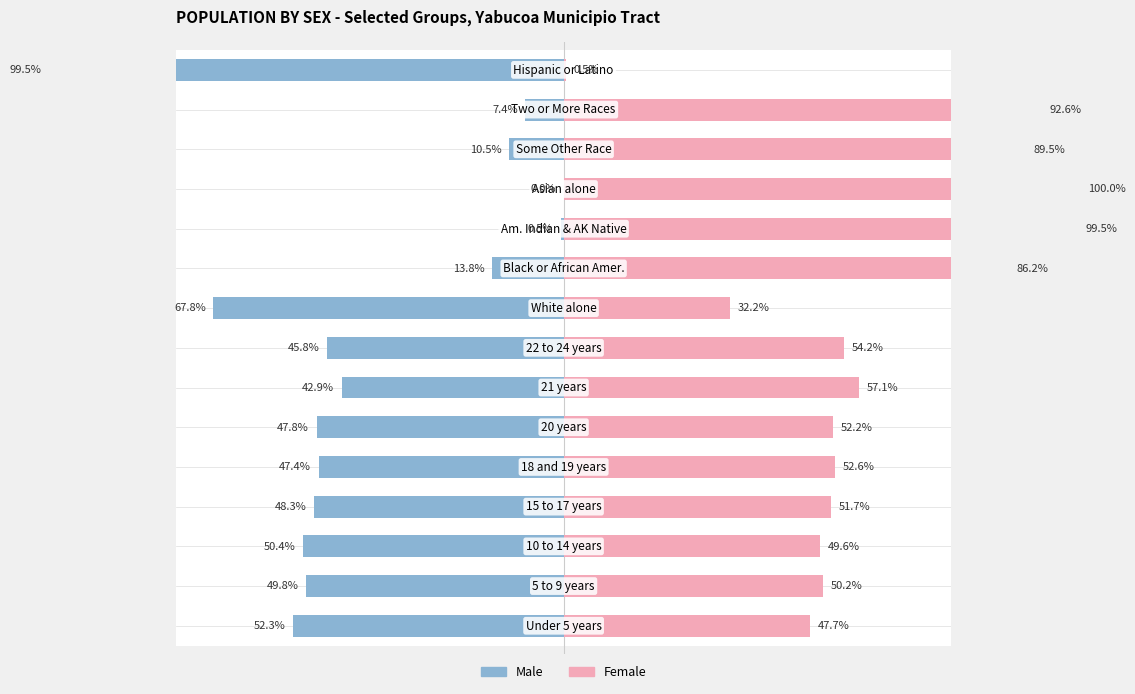

What is the value of the Male bar at the 3rd from the left?

-50.4